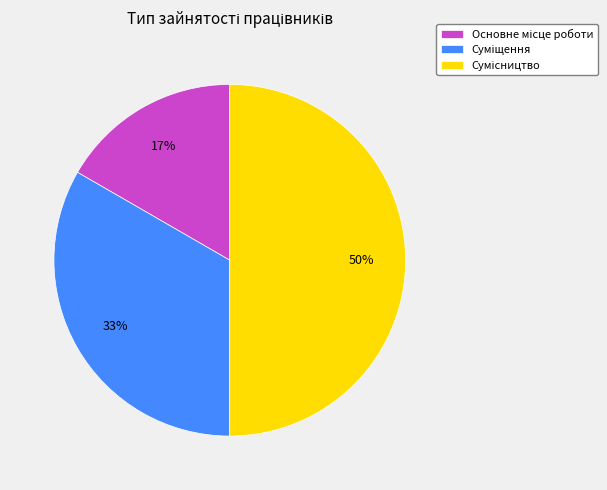

How many slices are in this pie chart?

3